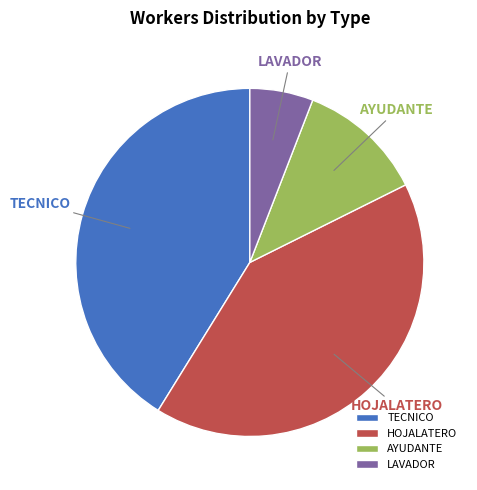

How many slices are in this pie chart?

4